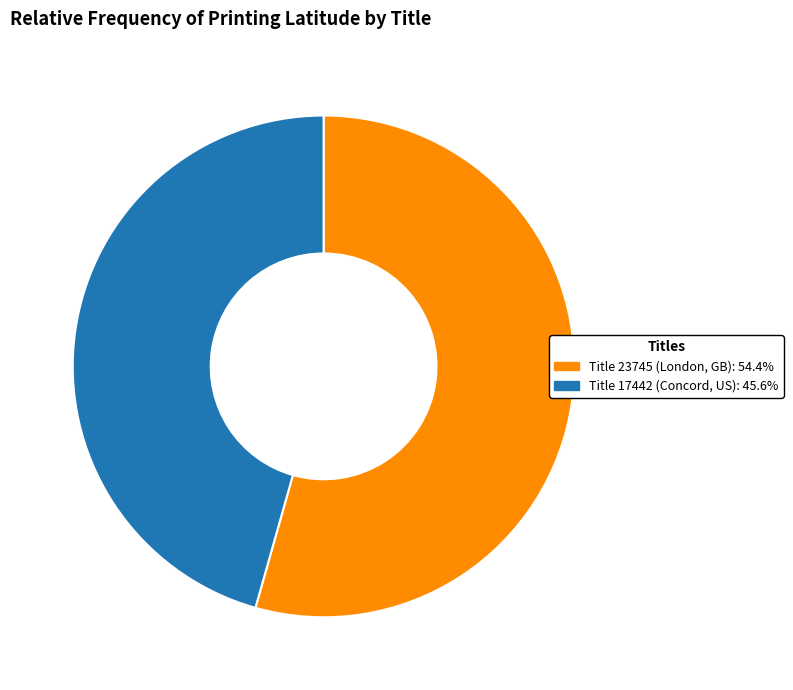

Is there any slice that represents more than half of the pie?

Yes